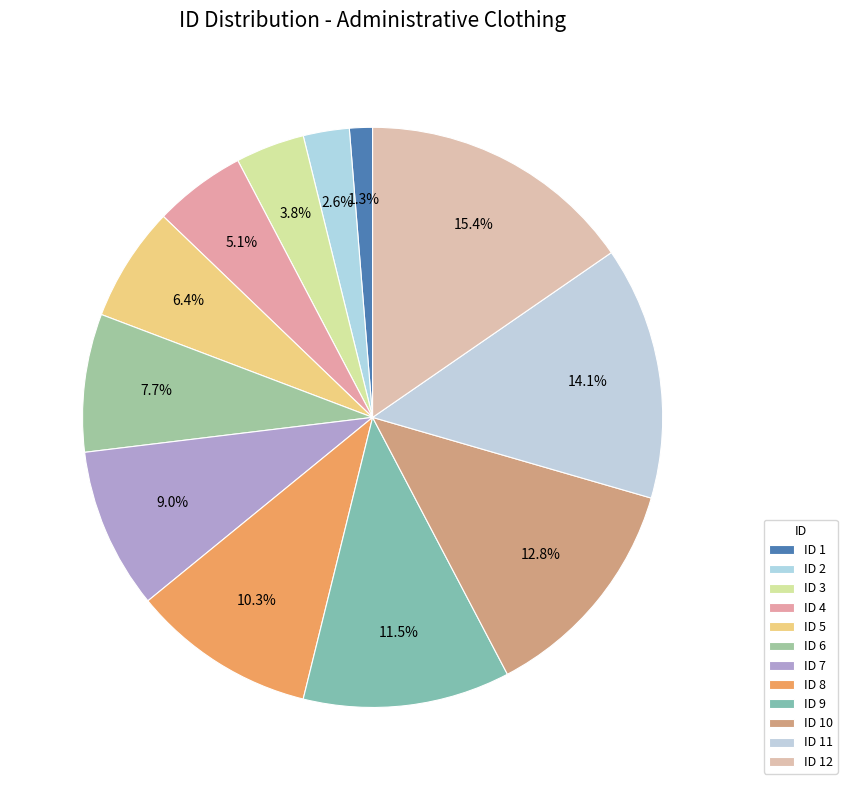

To the nearest percent, what is the difference between the largest and smallest slice percentages?

14%